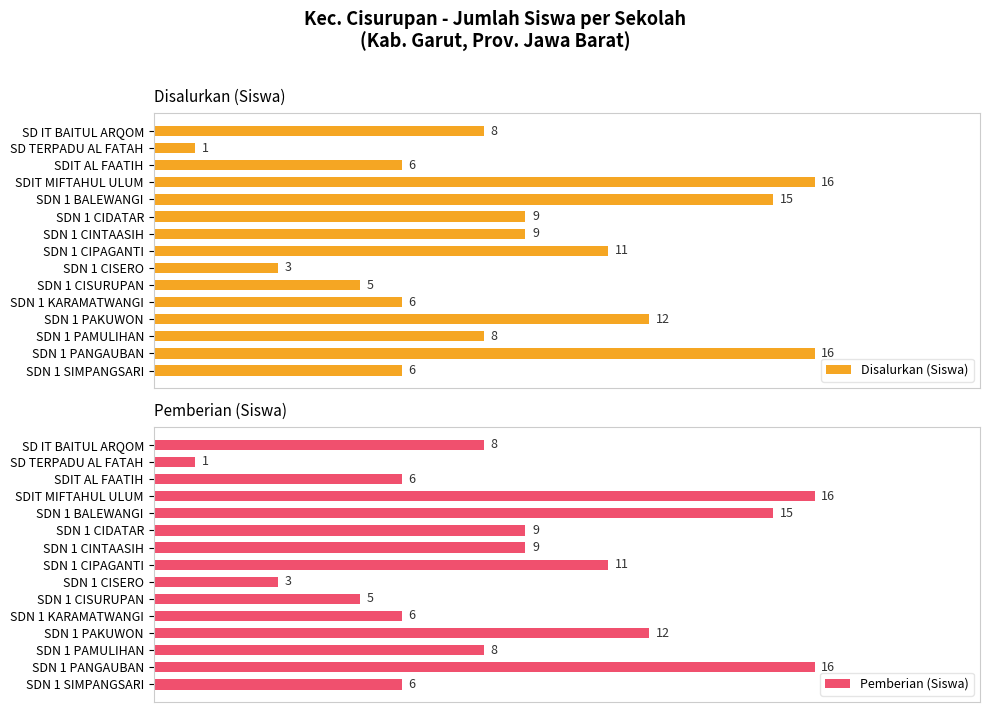

At which label does Pemberian (Siswa) reach its minimum?

SD TERPADU AL FATAH